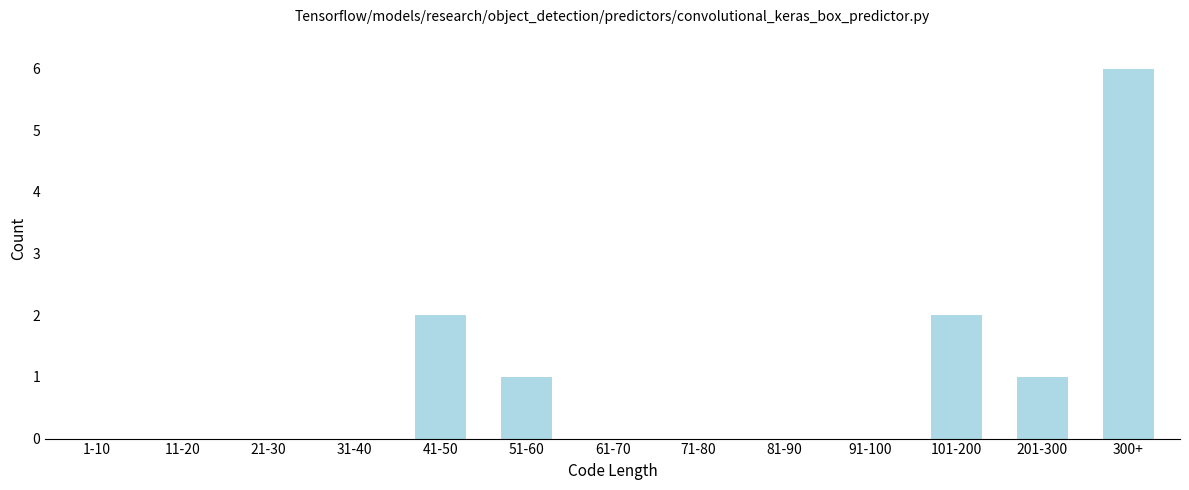

Reading right to left, transcribe all the data shown in this chart.

300+=6	201-300=1	101-200=2	91-100=0	81-90=0	71-80=0	61-70=0	51-60=1	41-50=2	31-40=0	21-30=0	11-20=0	1-10=0